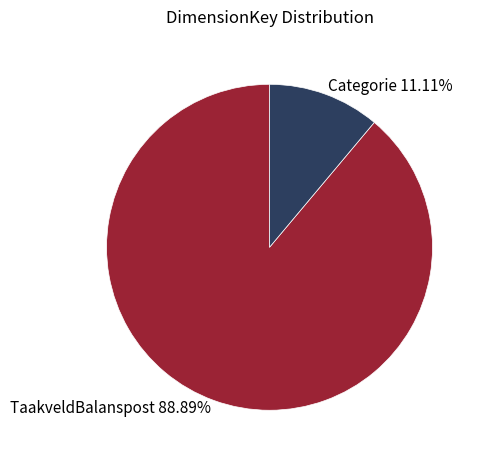

To the nearest percent, what is the combined percentage of TaakveldBalanspost and Categorie?

100%